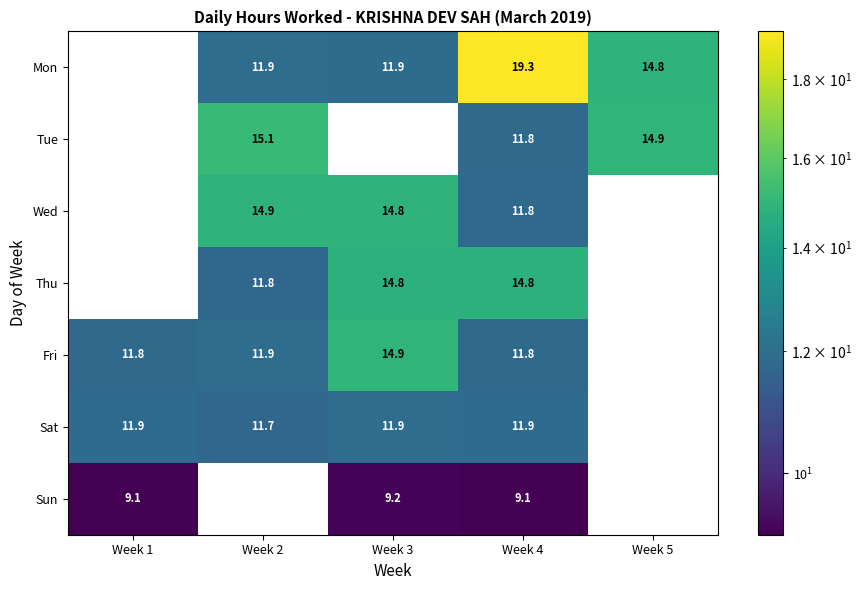

How many positive values does the Thu series have?

3